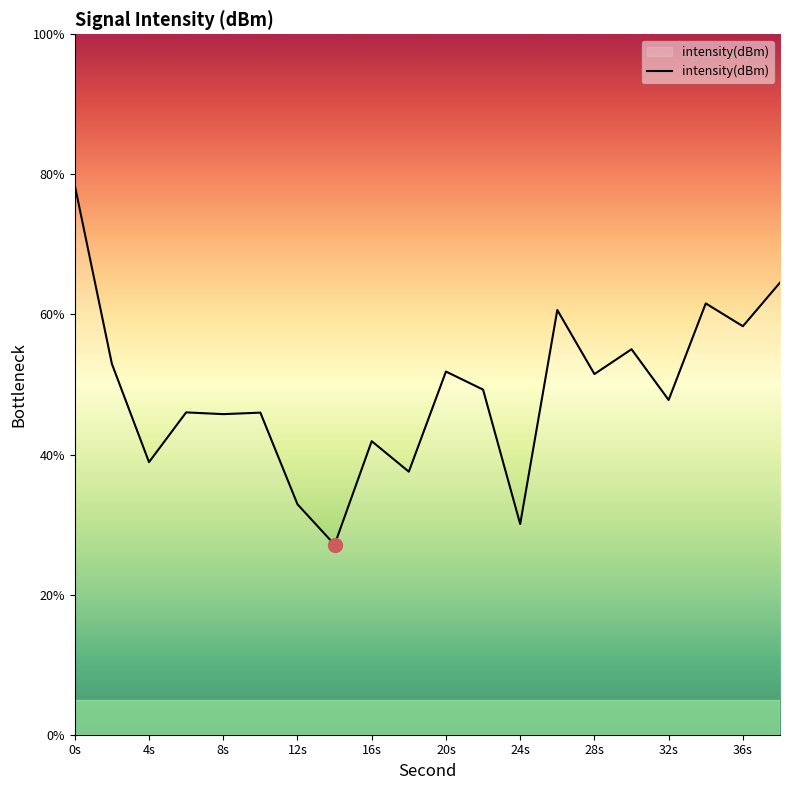

What is the minimum value shown in the chart?

27.1